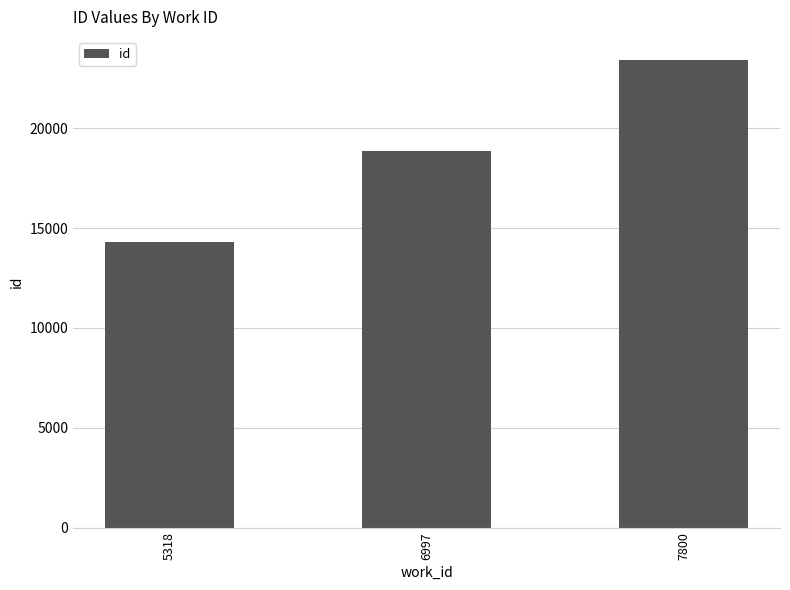

Is it true that the value at 5318 is 14282?

True